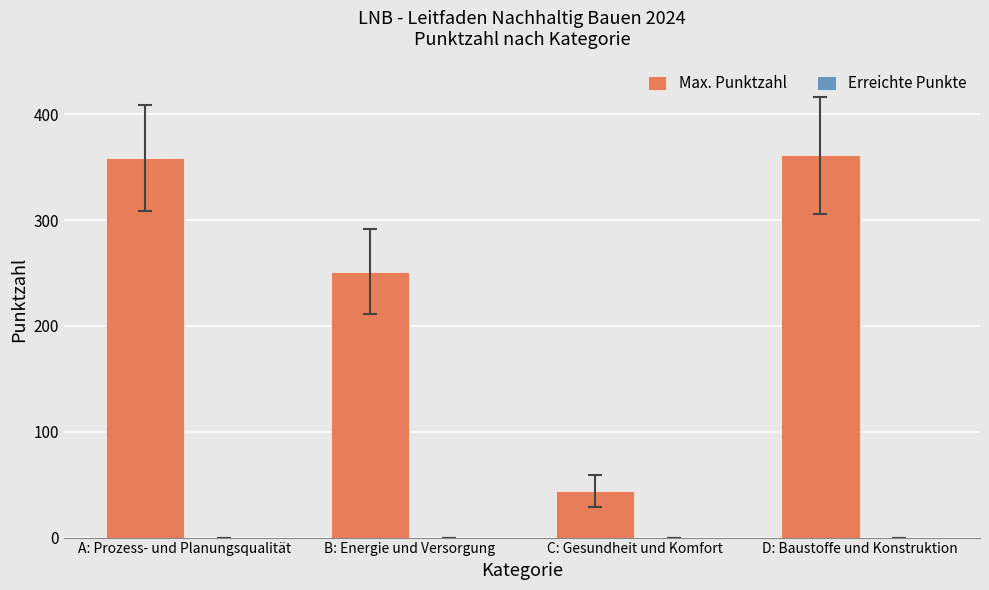

What is the average value?

253.8